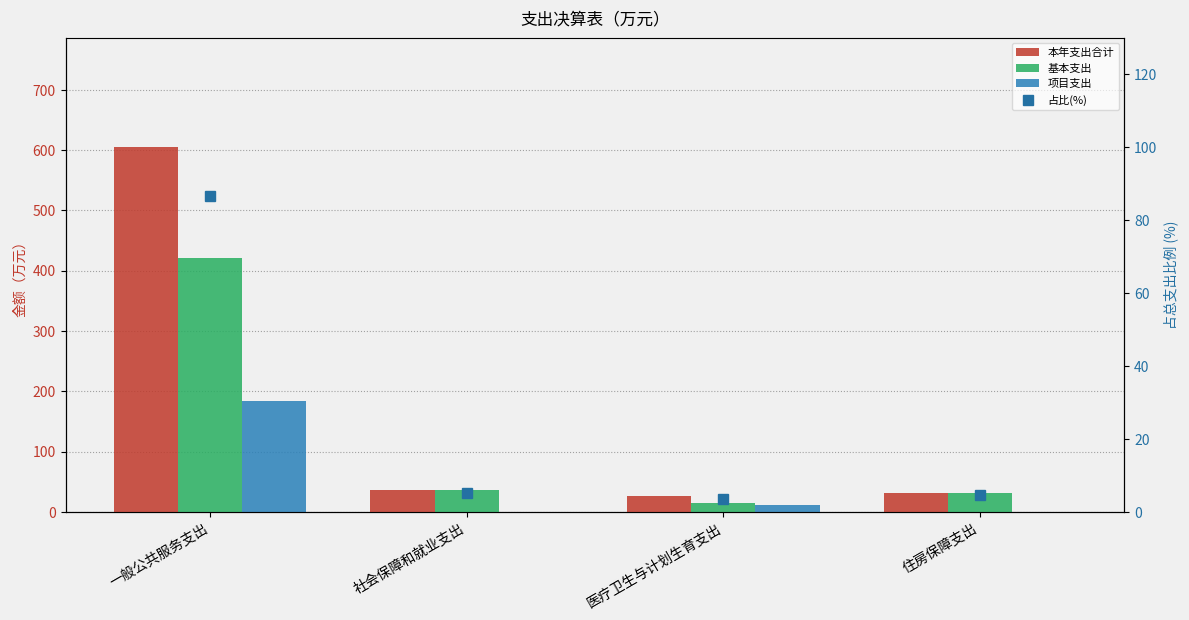

Reading right to left, what are all the values shown in this chart?

本年支出合计: 32.0	25.6	36.7	605.1
基本支出: 32.0	14.6	36.7	420.7
项目支出: 0.0	11.0	0.0	184.4
占比(%): 4.6	3.7	5.3	86.5